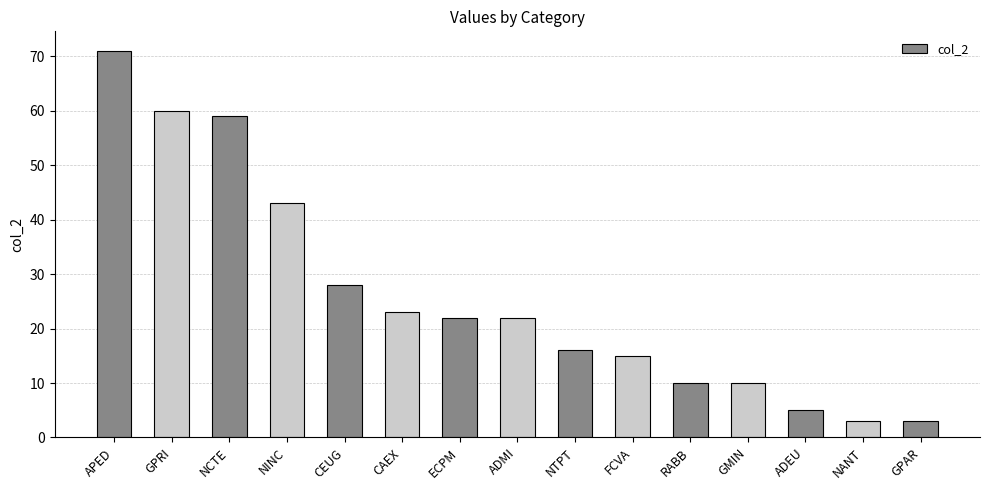

What is the label of the 12th bar from the left?

GMIN